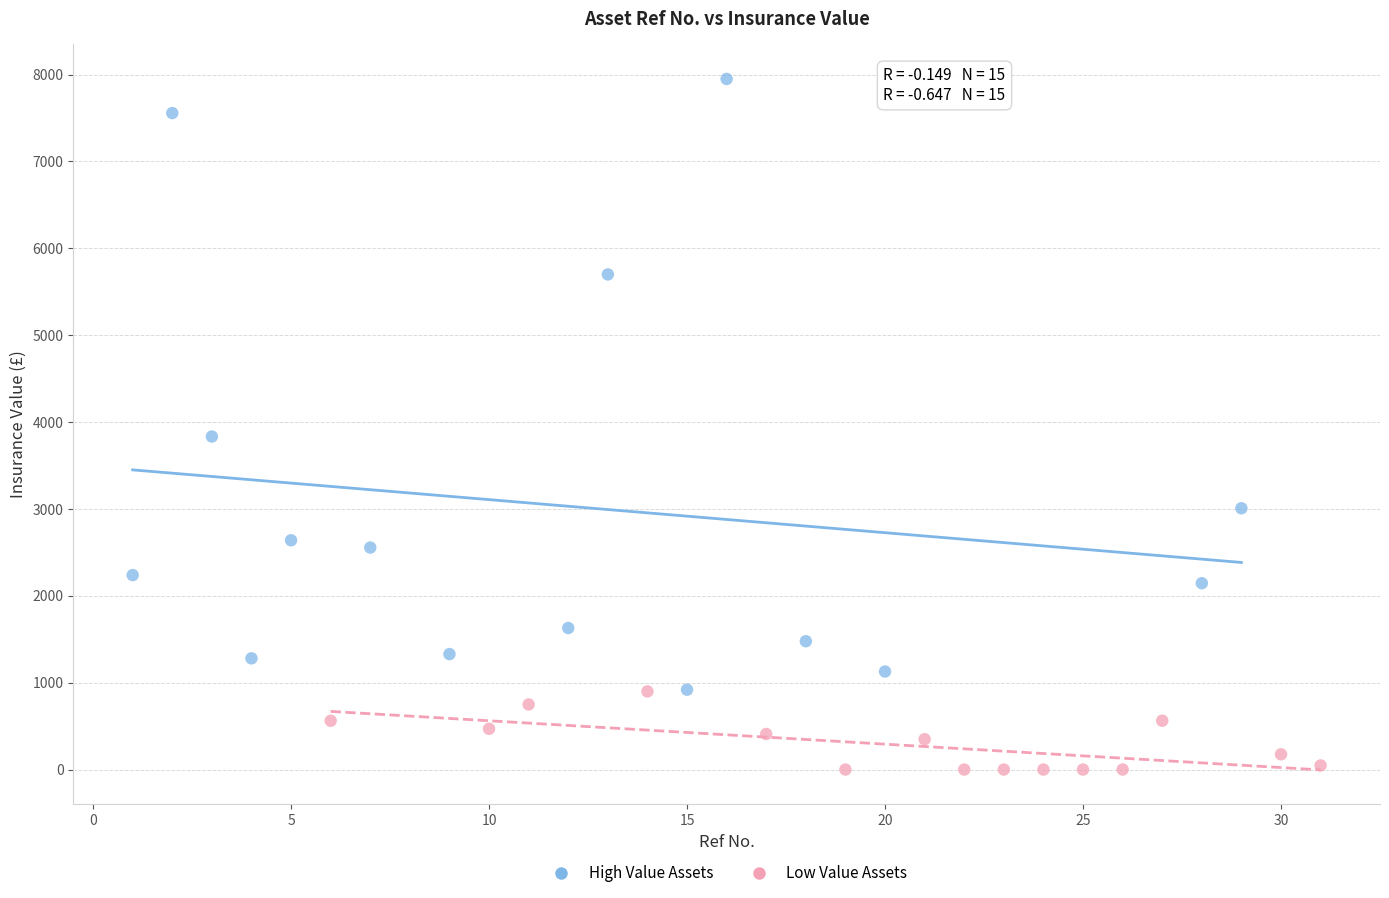

Which series has the widest spread of Y values?

High Value Assets